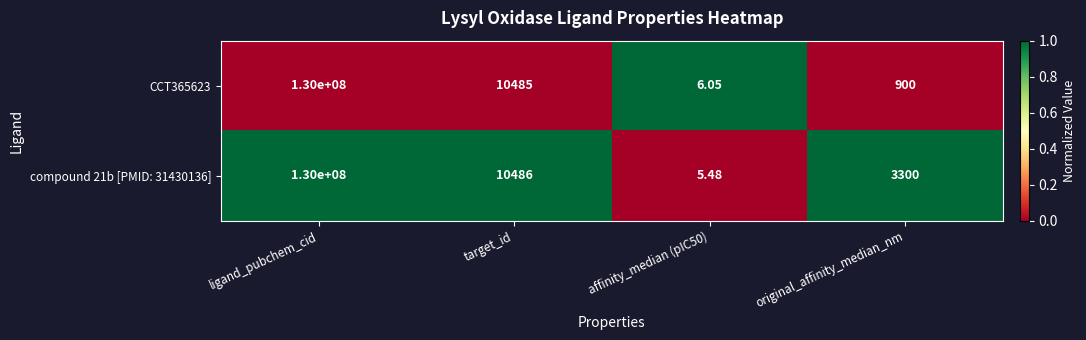

Is the value of CCT365623 at ligand_pubchem_cid greater than the value of compound 21b [PMID: 31430136] at target_id?

Yes